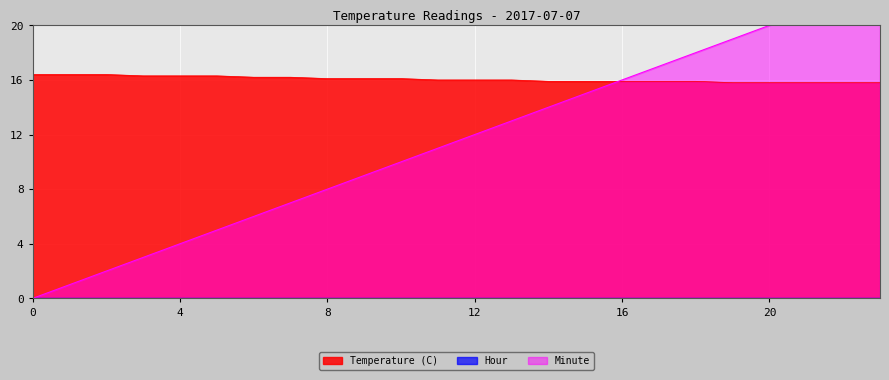

At which label does Minute first exceed 12?

13